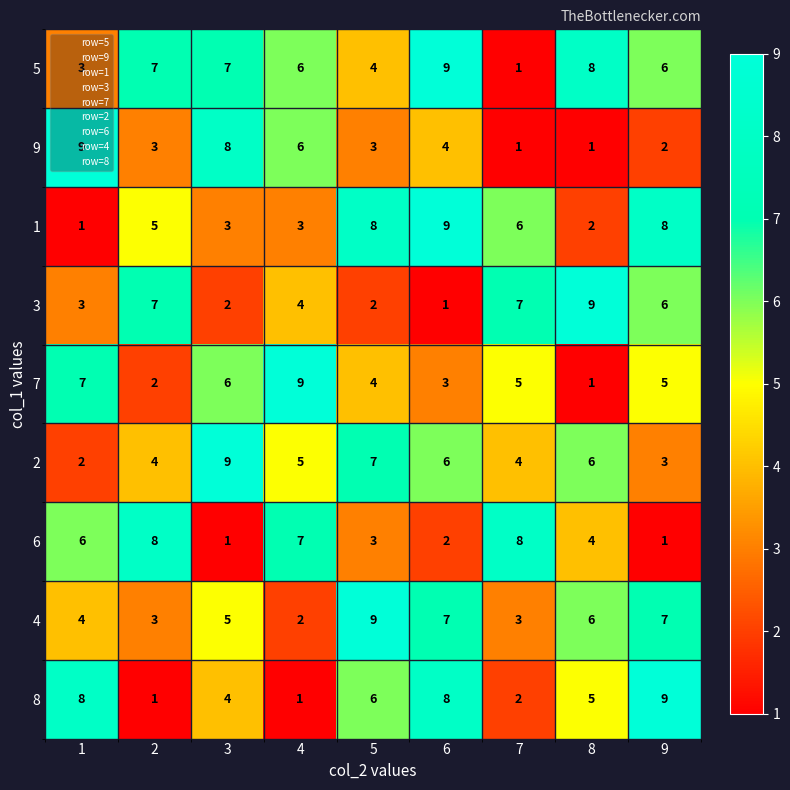

At 3, list the series in order from smallest to largest.

6, 3, 1, 8, 4, 7, 5, 9, 2